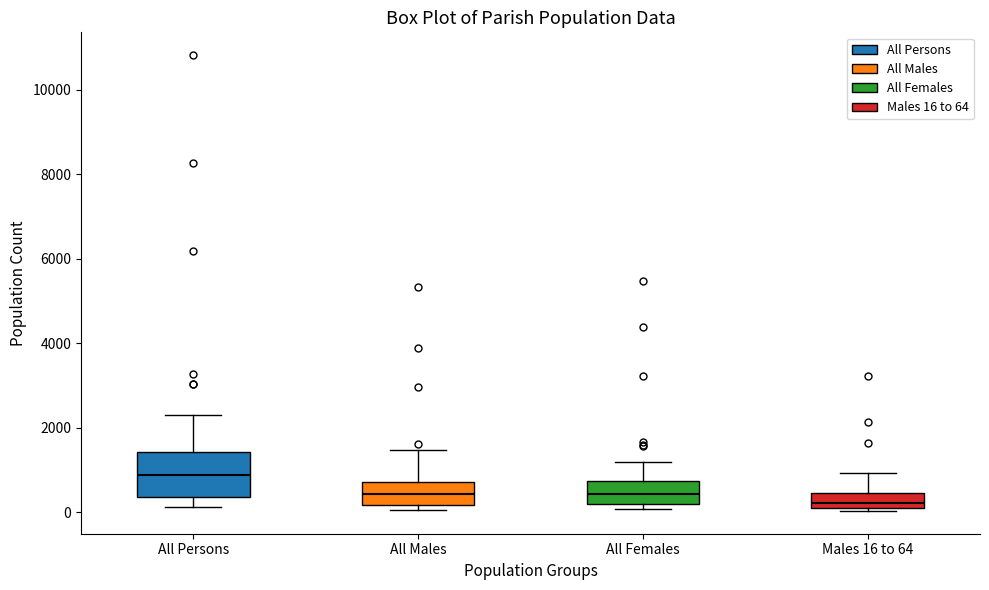

Where does the upper whisker of the box for All Males end on the y-axis? The values are not printed on the chart, so give them approximately, as read against the axis.

1400